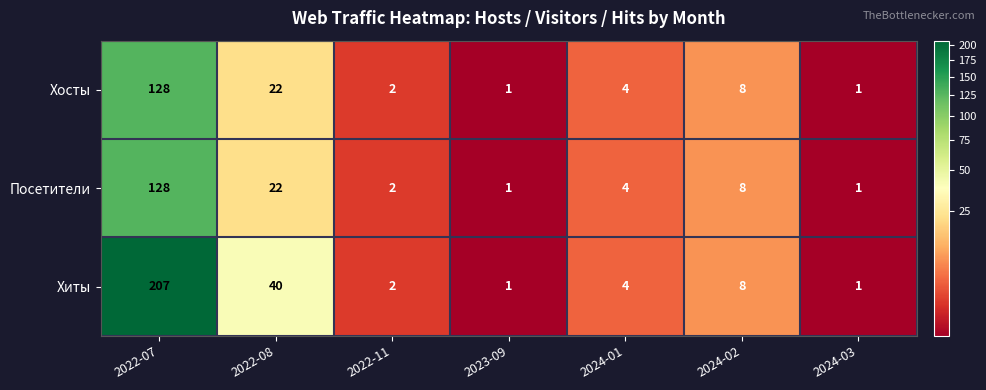

Where does the Посетители series first go above 4?

2022-07